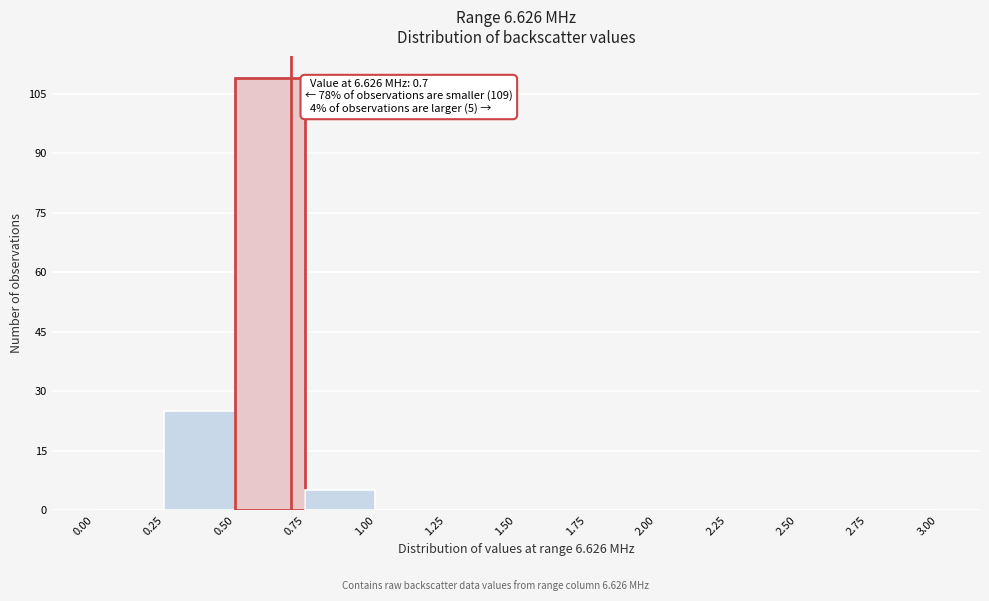

Over which range of the x-axis is the bar tallest?

0.50 to 0.75